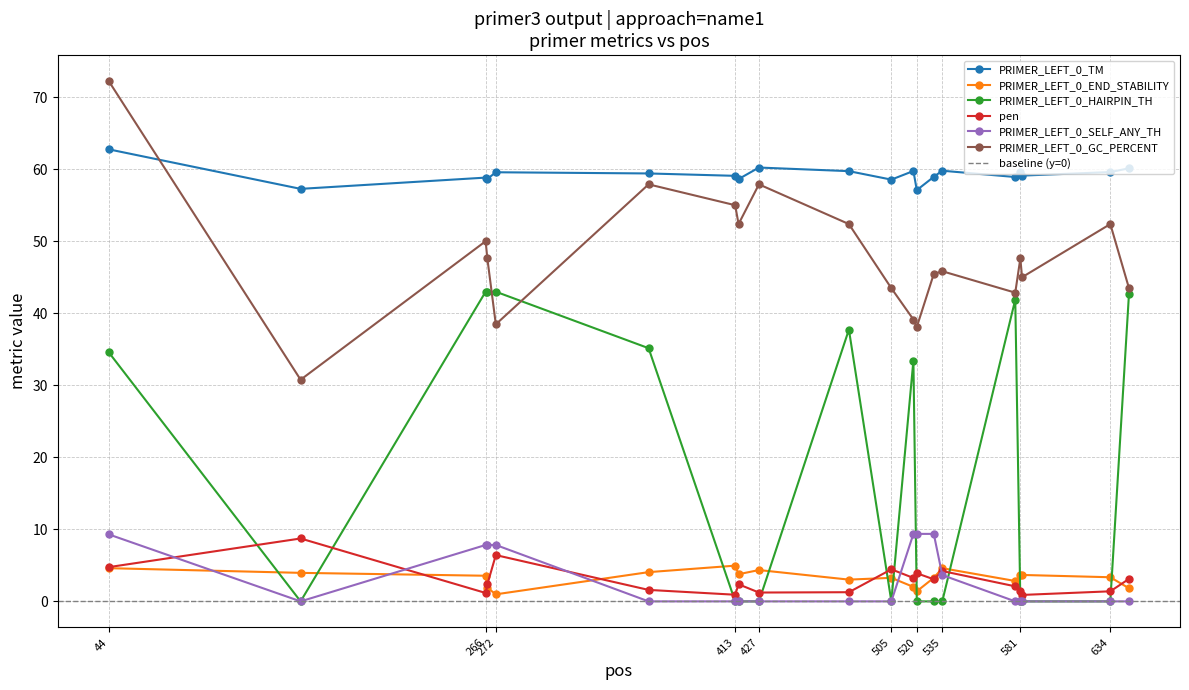

At which label does PRIMER_LEFT_0_GC_PERCENT reach its minimum?

157